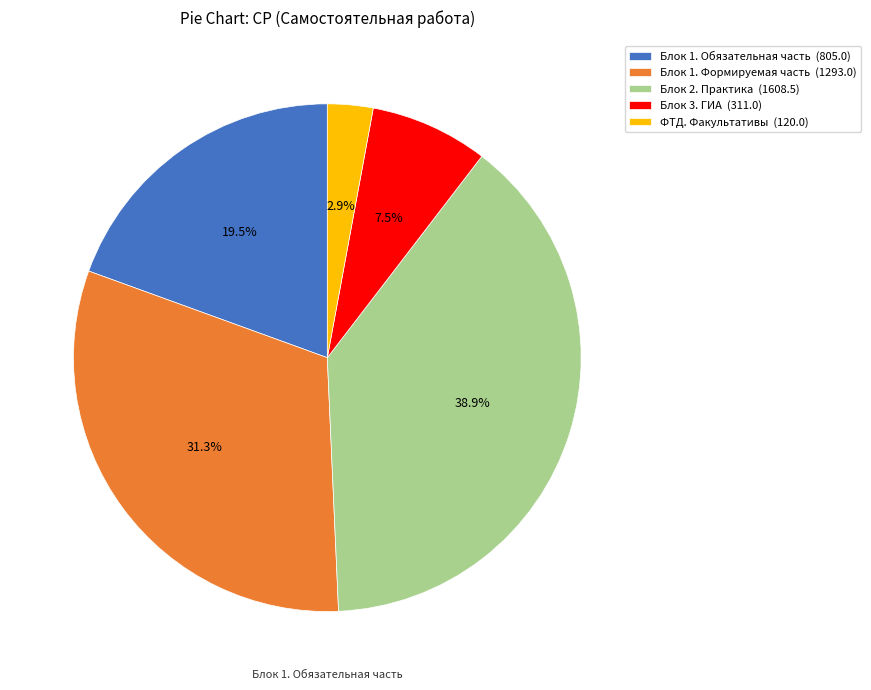

Combined, what portion of the pie is Блок 1. Формируемая часть (1293.0) and ФТД. Факультативы (120.0)?

34.2%